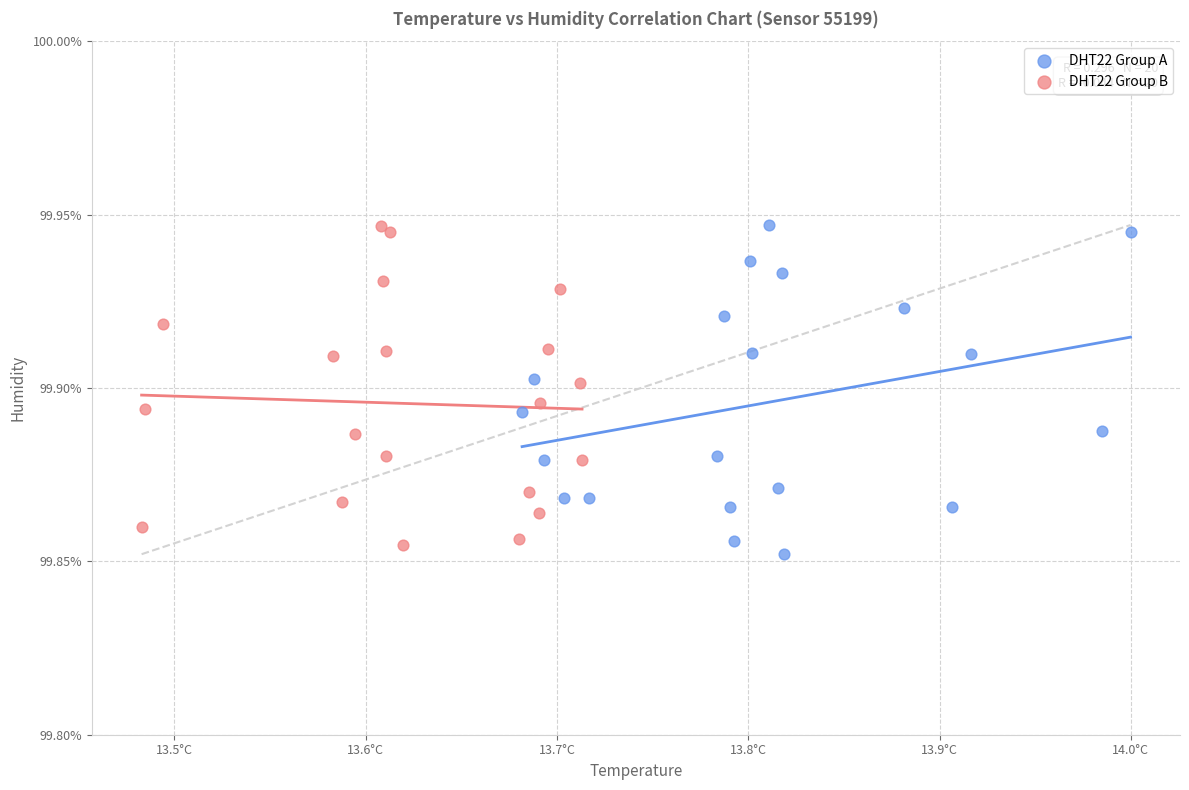

Which series contains the lowest Y value?

DHT22 Group A